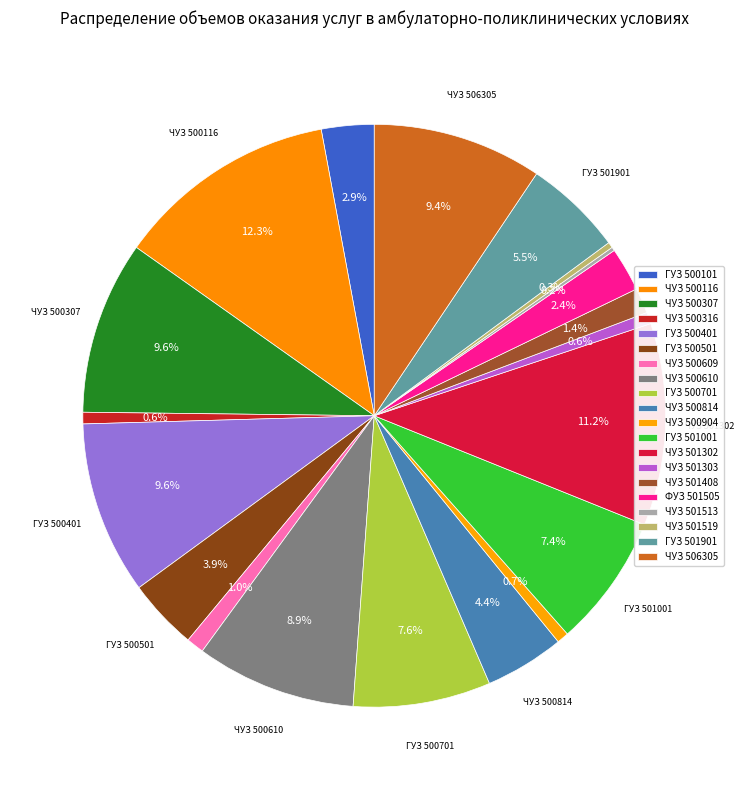

To the nearest percent, what is the difference between the largest and smallest slice percentages?

12%